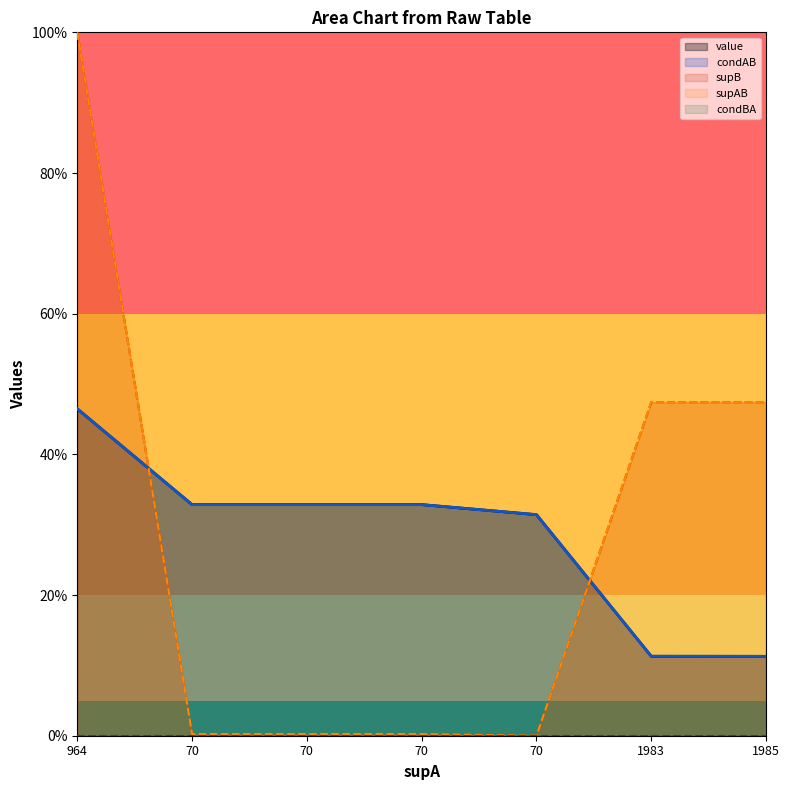

Reading right to left, extract all data points from this chart.

value: 1985=0.1	1983=0.1	70=0.3	70=0.3	70=0.3	70=0.3	964=0.5
condAB: 1985=0.1	1983=0.1	70=0.3	70=0.3	70=0.3	70=0.3	964=0.5
supB: 1985=0.5	1983=0.5	70=0.0	70=0.0	70=0.0	70=0.0	964=1.0
supAB: 1985=0.5	1983=0.5	70=0.0	70=0.0	70=0.0	70=0.0	964=1.0